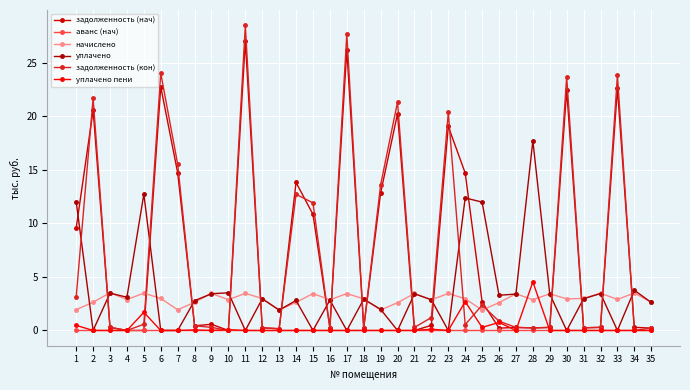

Reading left to right, extract all data points from this chart.

задолженность (нач): 1=9.6	2=20.6	3=0.3	4=0.0	5=0.0	6=22.8	7=14.7	8=0.4	9=0.6	10=0.0	11=27.0	12=0.2	13=0.2	14=13.8	15=10.8	16=0.2	17=26.2	18=0.2	19=12.9	20=20.2	21=0.0	22=0.5	23=19.1	24=14.7	25=2.7	26=0.2	27=0.3	28=0.2	29=0.3	30=22.5	31=0.2	32=0.3	33=22.6	34=0.3	35=0.2
аванс (нач): 1=0.0	2=0.0	3=0.0	4=0.0	5=0.0	6=0.0	7=0.0	8=0.0	9=0.0	10=0.0	11=0.0	12=0.0	13=0.0	14=0.0	15=0.0	16=0.0	17=0.0	18=0.0	19=0.0	20=0.0	21=0.0	22=0.0	23=0.0	24=0.0	25=0.0	26=0.0	27=0.0	28=0.0	29=0.0	30=0.0	31=0.0	32=0.0	33=0.0	34=0.0	35=0.0
начислено: 1=1.9	2=2.6	3=3.5	4=2.9	5=3.5	6=3.0	7=1.9	8=2.6	9=3.5	10=2.9	11=3.5	12=3.0	13=1.9	14=2.6	15=3.4	16=2.9	17=3.4	18=2.9	19=1.9	20=2.6	21=3.5	22=2.9	23=3.5	24=3.0	25=1.9	26=2.6	27=3.4	28=2.9	29=3.4	30=2.9	31=3.0	32=3.5	33=2.9	34=3.5	35=2.6
уплачено: 1=12.0	2=0.0	3=3.5	4=3.1	5=12.7	6=0.0	7=0.0	8=2.8	9=3.4	10=3.5	11=0.0	12=3.0	13=1.9	14=2.8	15=0.0	16=2.8	17=0.0	18=2.9	19=2.0	20=0.0	21=3.4	22=2.9	23=0.0	24=12.4	25=12.0	26=3.3	27=3.4	28=17.7	29=3.4	30=0.0	31=3.0	32=3.4	33=0.0	34=3.8	35=2.6
задолженность (кон): 1=3.1	2=21.7	3=0.3	4=0.0	5=0.6	6=24.0	7=15.5	8=0.4	9=0.3	10=0.0	11=28.5	12=0.2	13=0.2	14=12.7	15=11.9	16=0.2	17=27.7	18=0.2	19=13.6	20=21.3	21=0.3	22=1.2	23=20.4	24=0.5	25=2.4	26=0.9	27=0.3	28=0.2	29=0.3	30=23.7	31=0.2	32=0.3	33=23.8	34=0.0	35=0.2
уплачено пени: 1=0.5	2=0.0	3=0.0	4=0.0	5=1.7	6=0.0	7=0.0	8=0.0	9=0.0	10=0.1	11=0.0	12=0.0	13=0.0	14=0.0	15=0.0	16=0.0	17=0.0	18=0.0	19=0.0	20=0.0	21=0.0	22=0.1	23=0.0	24=2.7	25=0.3	26=0.8	27=0.0	28=4.5	29=0.0	30=0.0	31=0.0	32=0.0	33=0.0	34=0.0	35=0.0